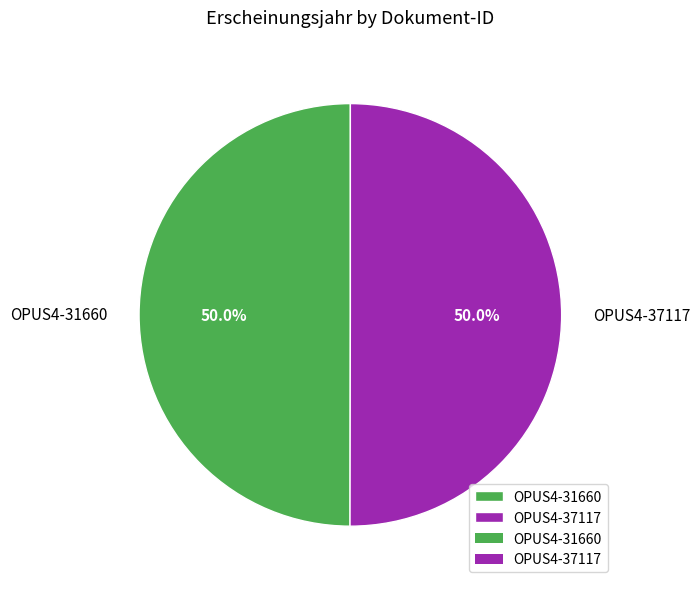

Combined, what portion of the pie is OPUS4-37117 and OPUS4-31660?

100.0%